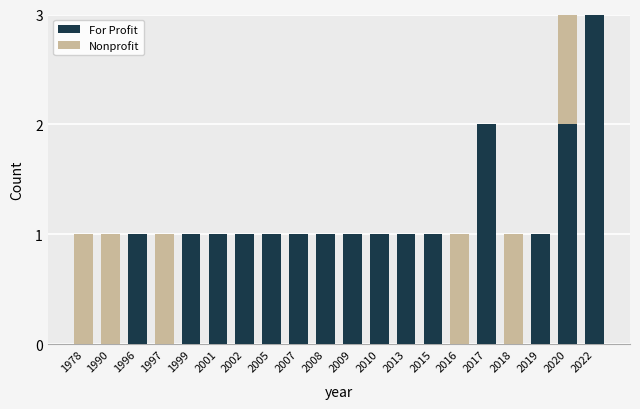

The value of For Profit at 2019 is 1. True or false?

True